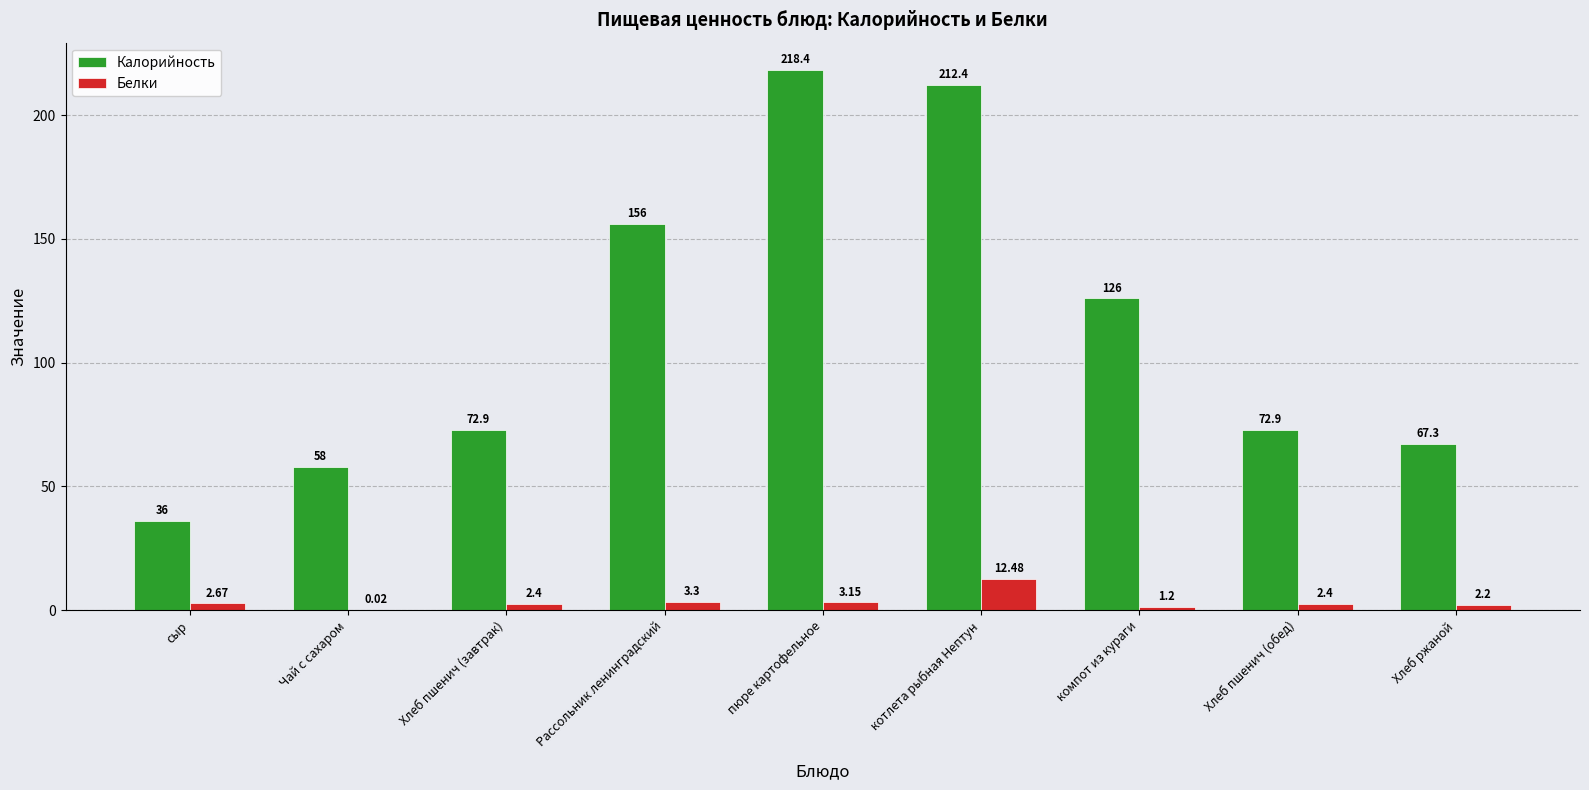

Are the bars horizontal?

No